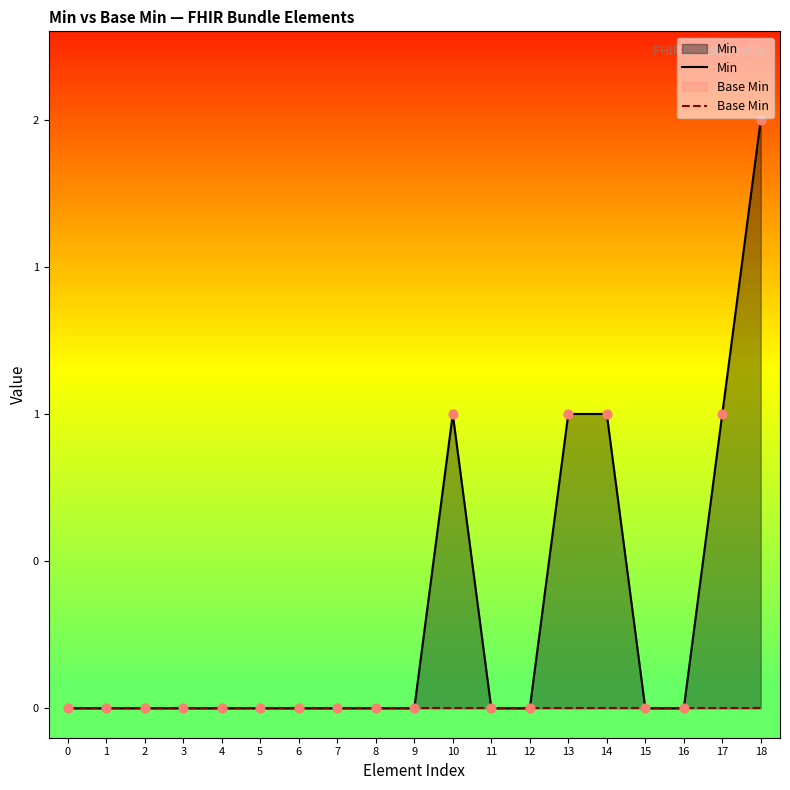

Which series reaches the maximum Y coordinate?

Min